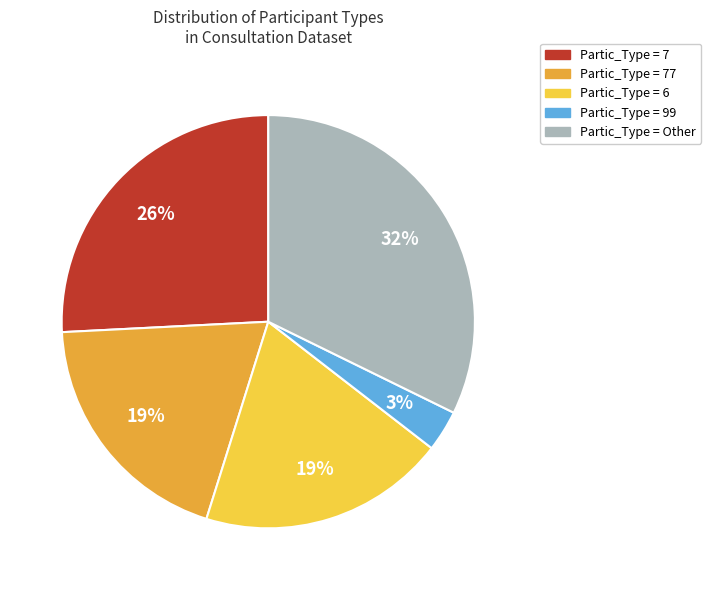

To the nearest percent, what is the difference between the largest and smallest slice percentages?

29%